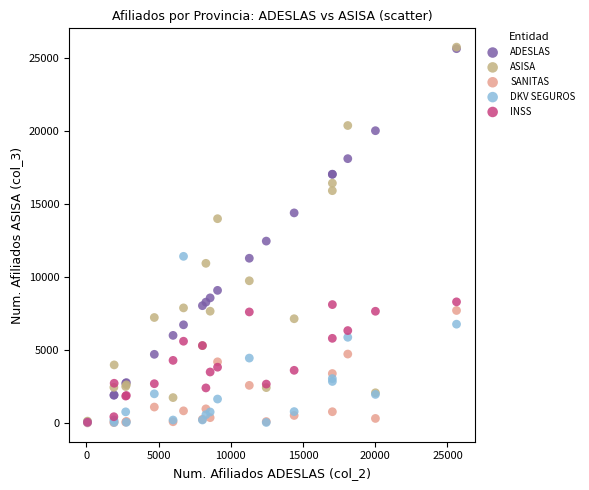

In the ADESLAS series, what Y value is closest to 12850?

12453